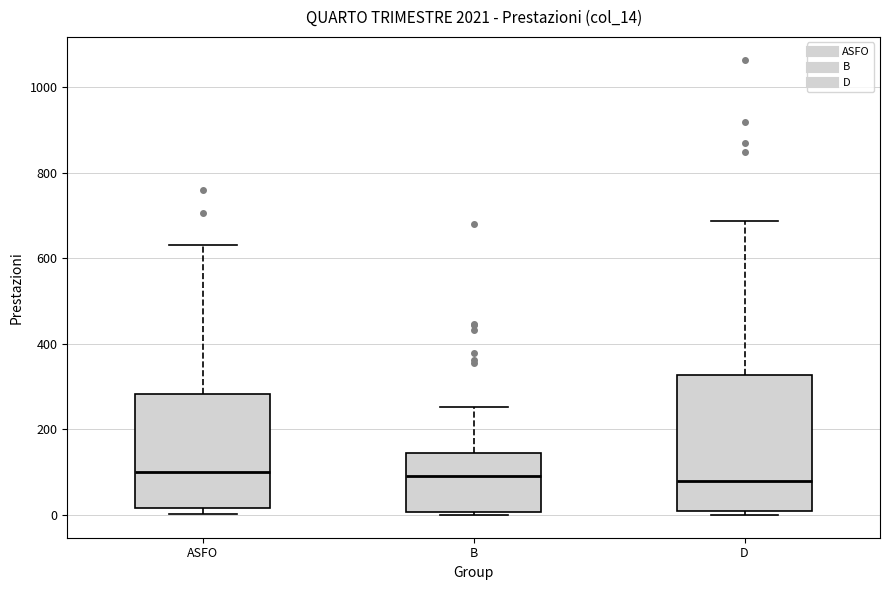

Reading left to right, read every box against the y-axis: the position of its median line, the range the box covers, and the ends of its whiskers. The values are not printed on the chart, so give them approximately, as read against the axis.

ASFO: median 100, box 20 to 280, whiskers 0 to 640
B: median 100, box 0 to 140, whiskers 0 (just below the box's lower edge) to 260
D: median 80, box 0 to 320, whiskers 0 (just below the box's lower edge) to 680